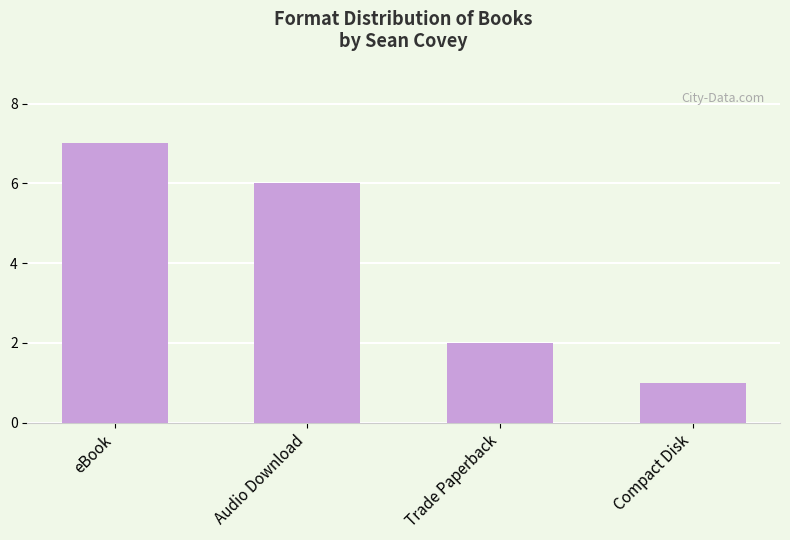

Count the number of categories in the chart.

4